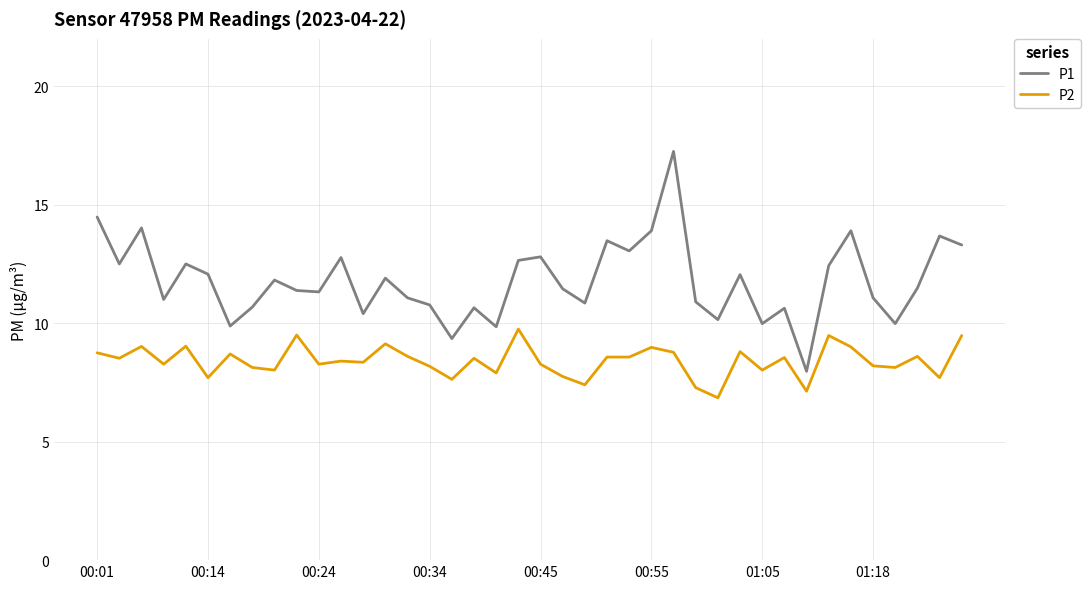

Rank the series by their average value, from lowest to highest.

P2, P1